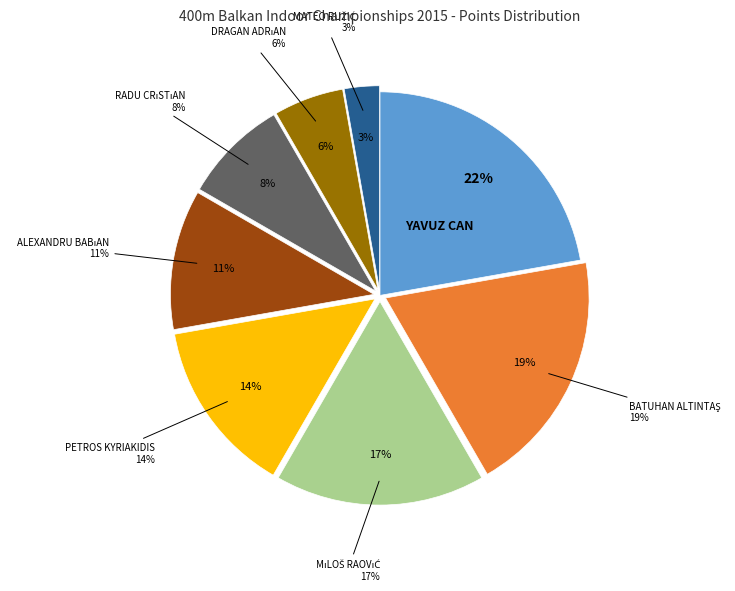

Does DRAGAN ADRıAN represent more than half of the total?

No